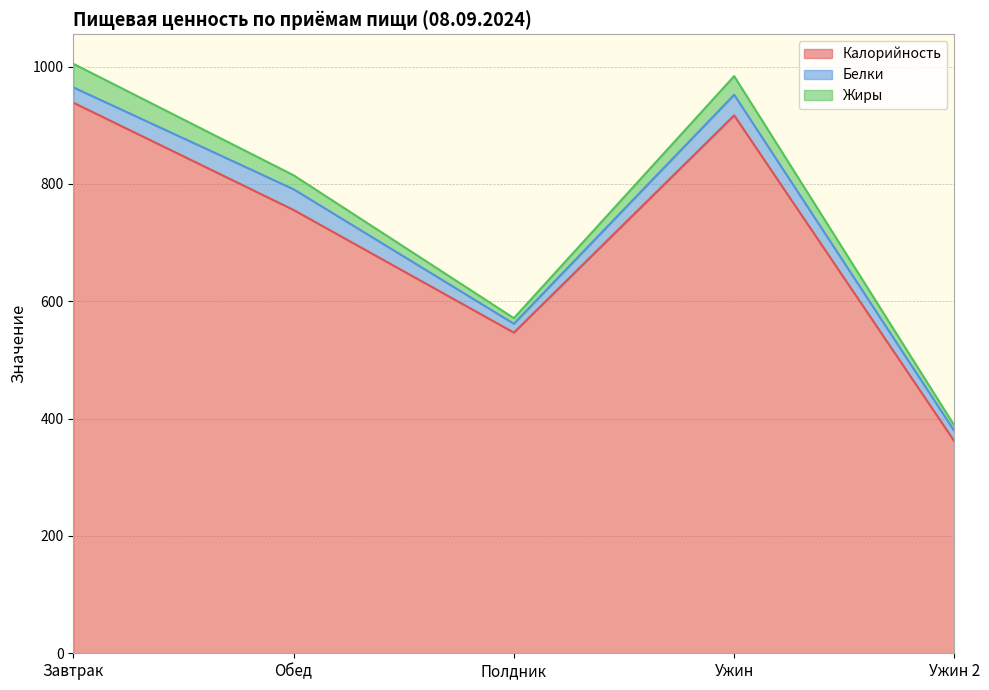

What is the maximum value shown in the chart?

938.6